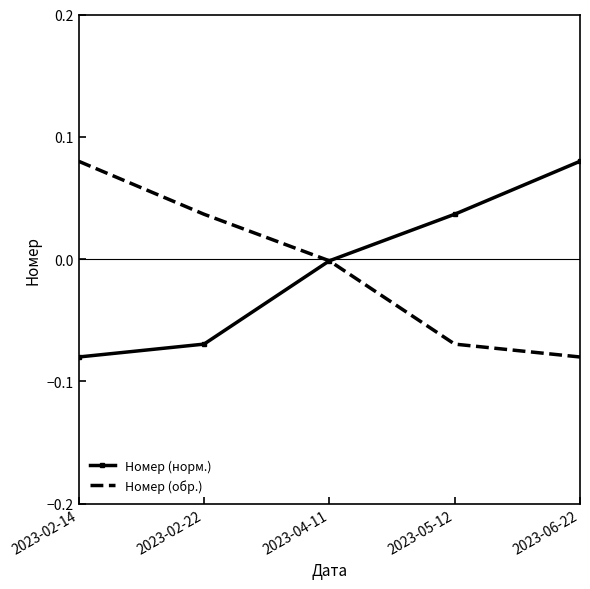

Is the value of Номер (норм.) at 2023-02-22 greater than the value of Номер (обр.) at 2023-02-14?

No